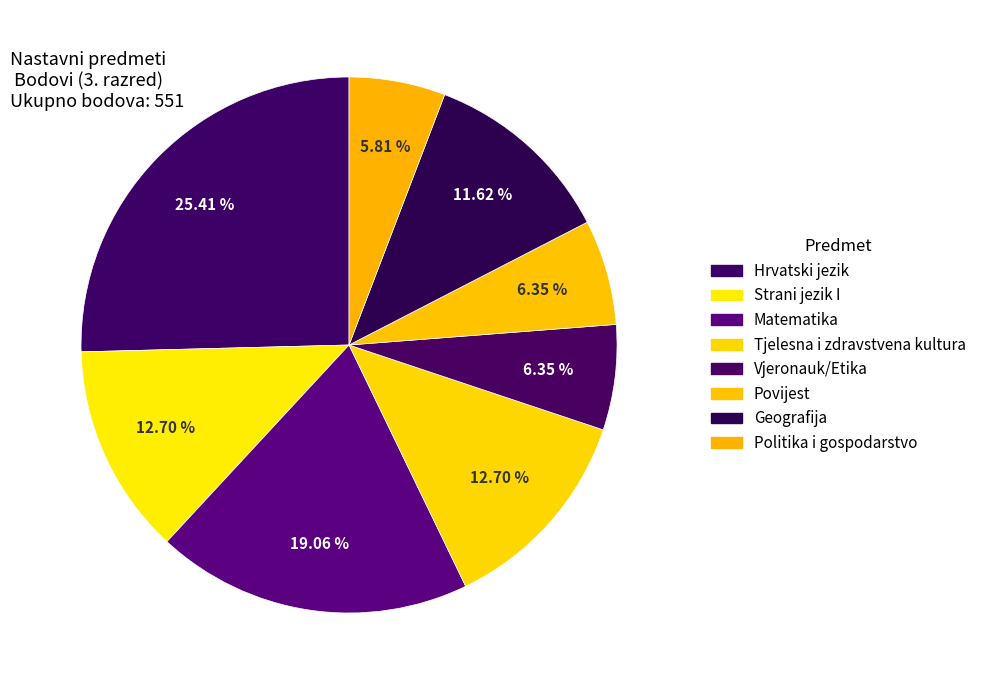

To the nearest percent, what percentage of the pie is Vjeronauk/Etika?

6%